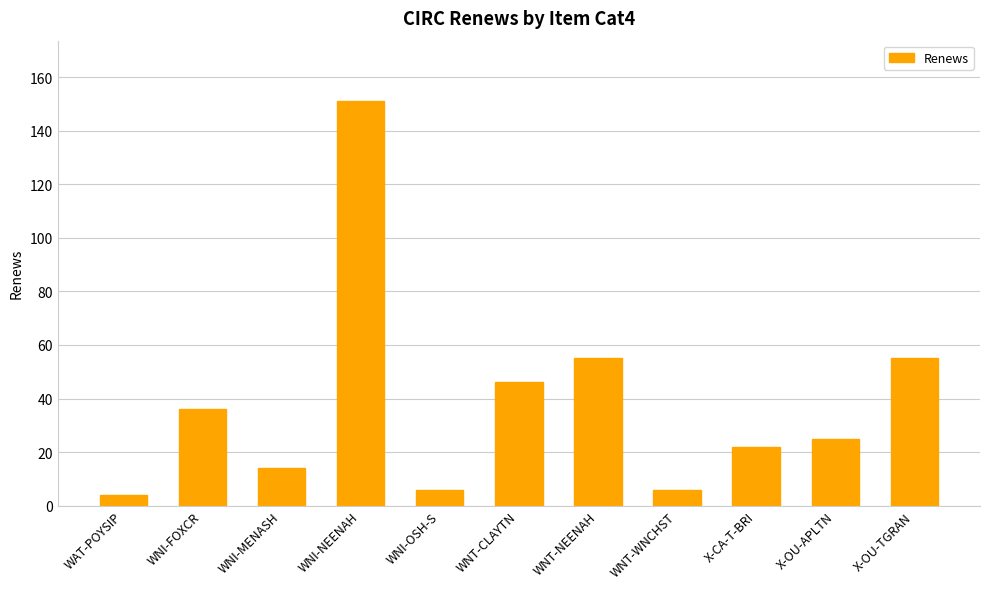

What is the value of the 1st bar from the left?

4